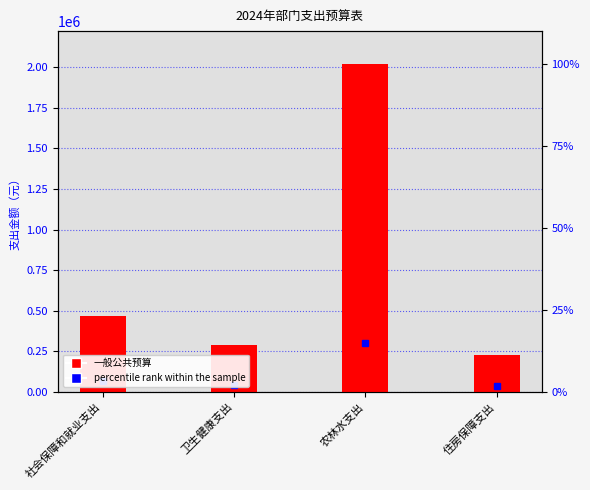

Approximately how many times larger is the value at 农林水支出 compared to 卫生健康支出?

7.0